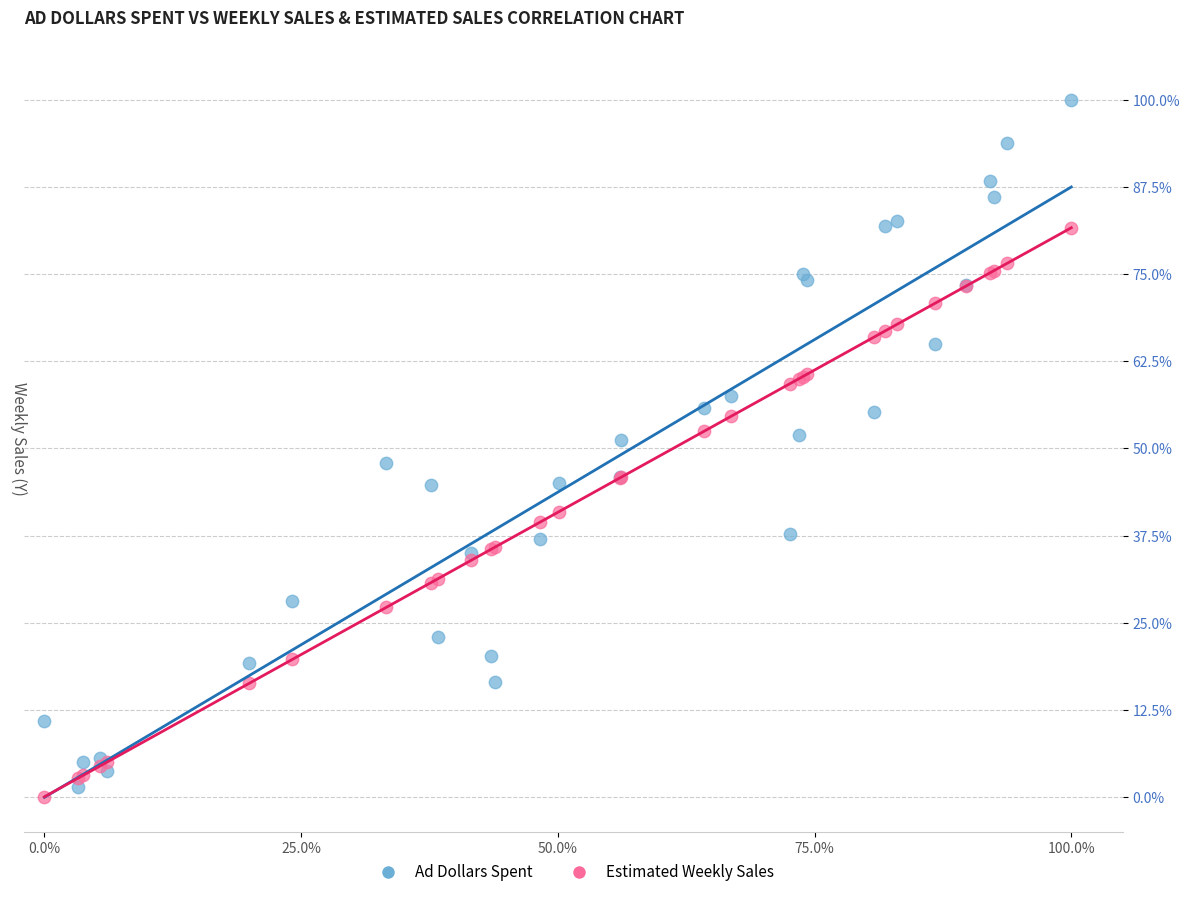

What are all the series names shown in the legend?

Ad Dollars Spent, Estimated Weekly Sales